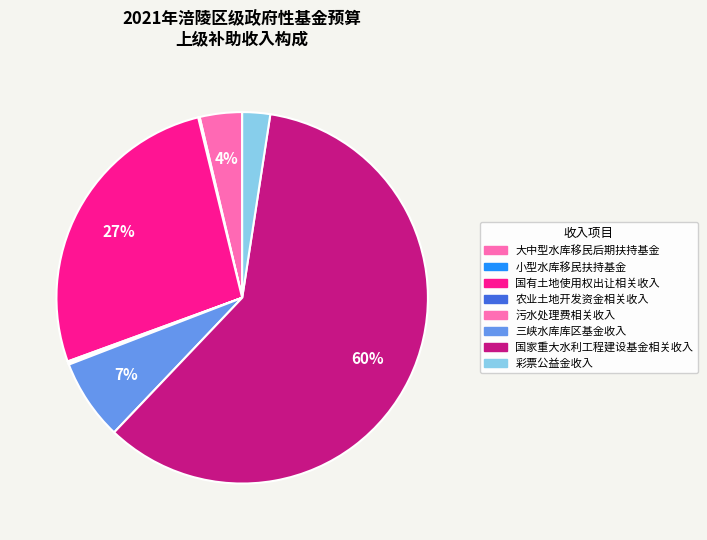

Rank the categories by value from highest to lowest.

国家重大水利工程建设基金相关收入, 国有土地使用权出让相关收入, 三峡水库库区基金收入, 大中型水库移民后期扶持基金, 彩票公益金收入, 农业土地开发资金相关收入, 污水处理费相关收入, 小型水库移民扶持基金